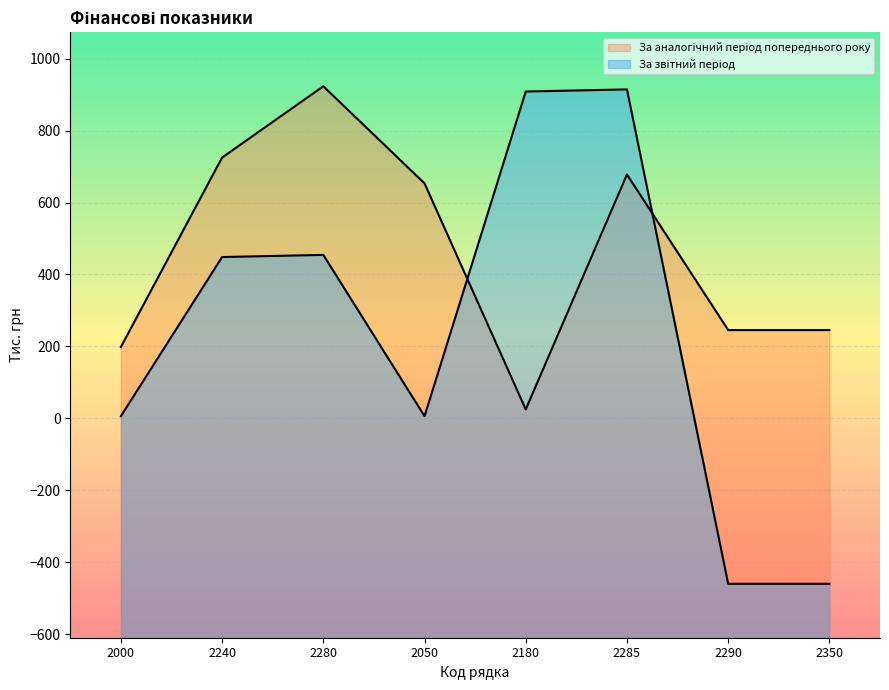

At 2280, list the series in order from largest to smallest.

За аналогічний період попереднього року, За звітний період